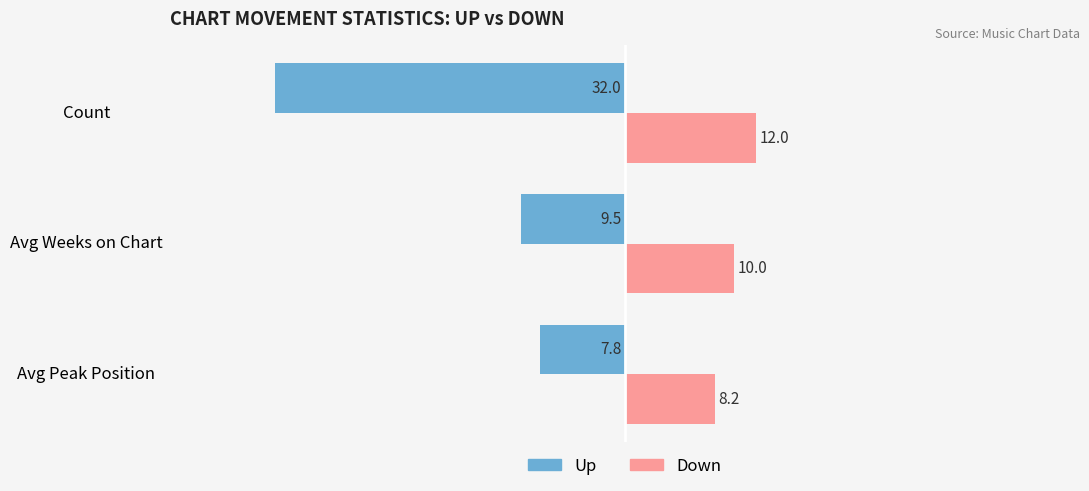

The Down series shows 16.6 at Avg Weeks on Chart. True or false?

False